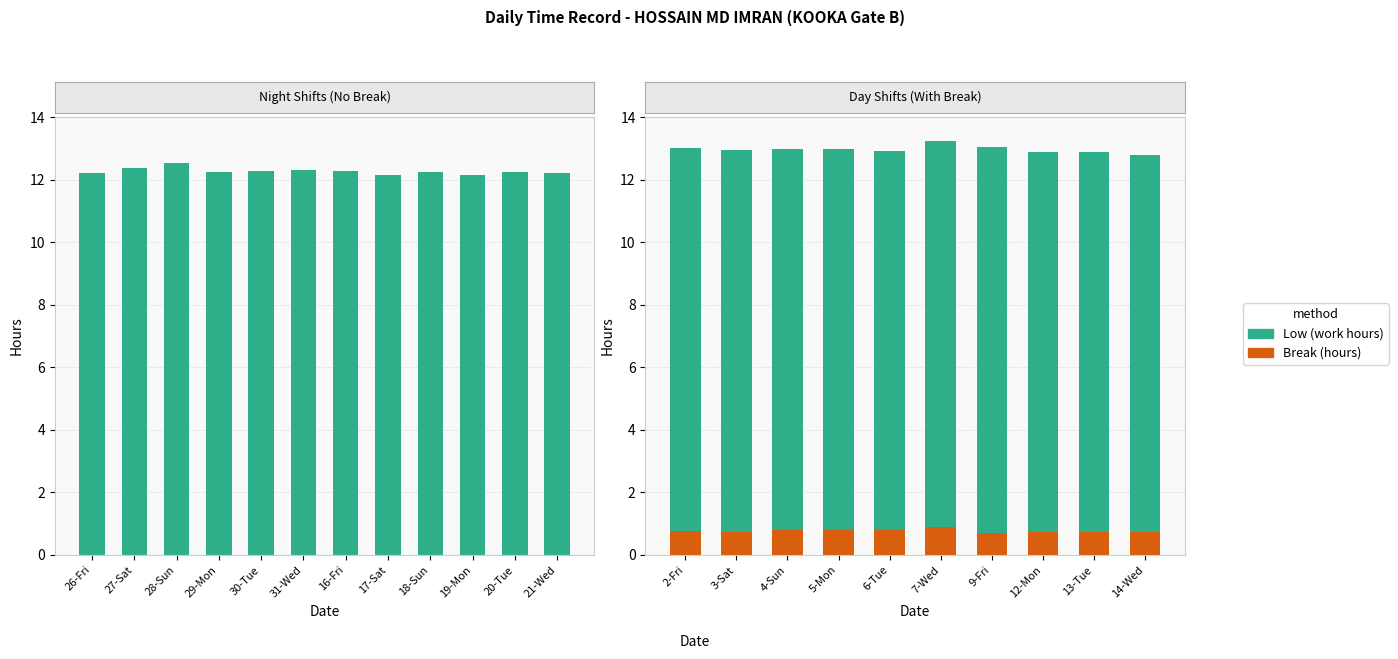

What is the value of the Break bar at the 7th from the left?

0.7